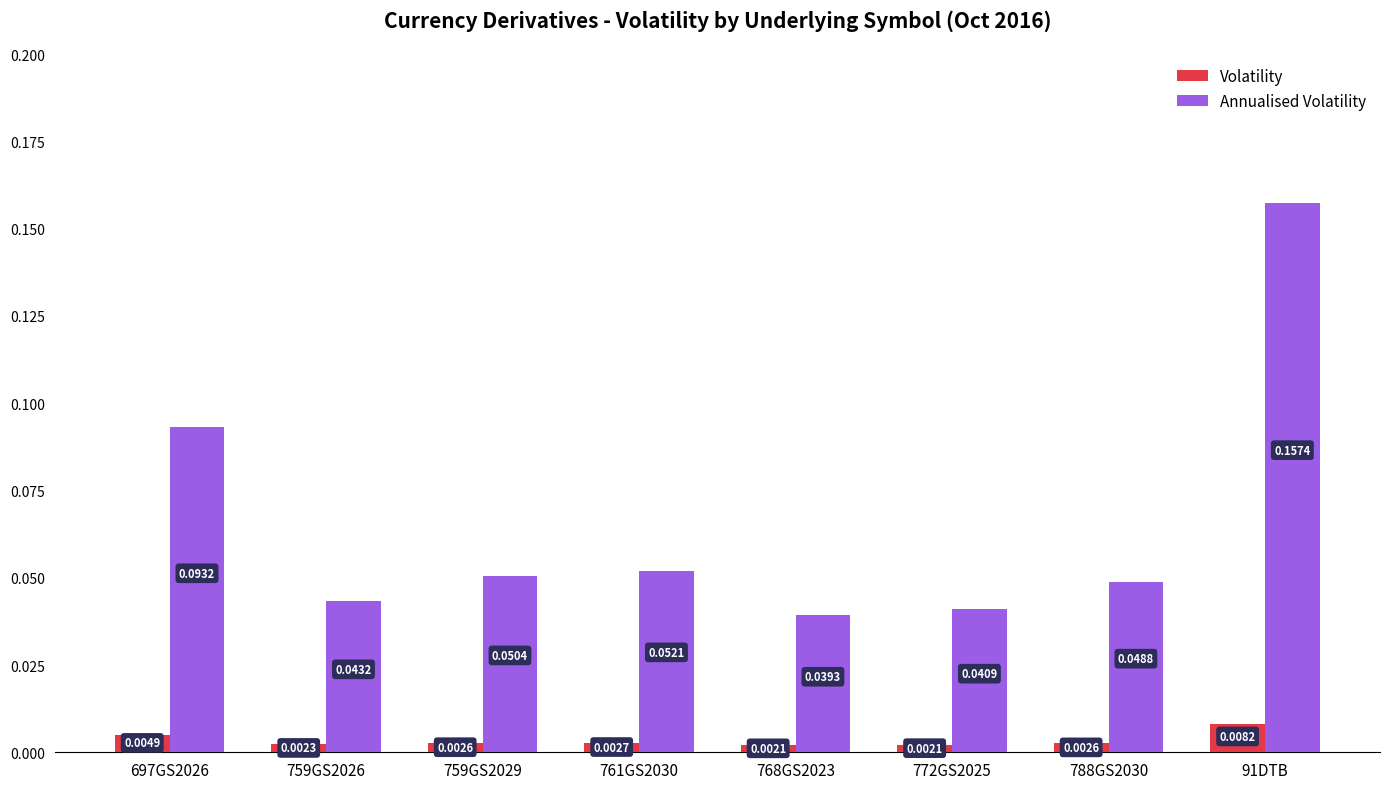

At 772GS2025, list the series in order from smallest to largest.

Volatility, Annualised Volatility